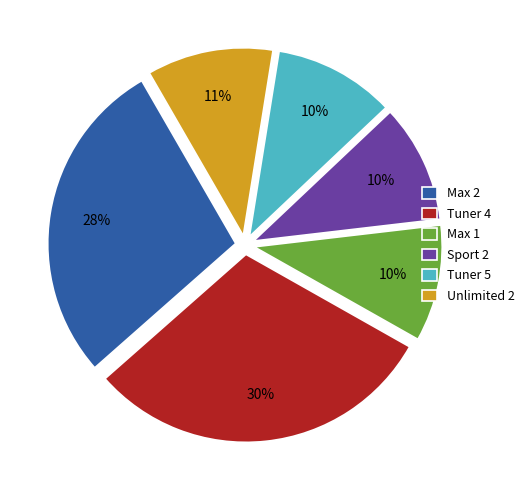

How many segments does this pie chart have?

6